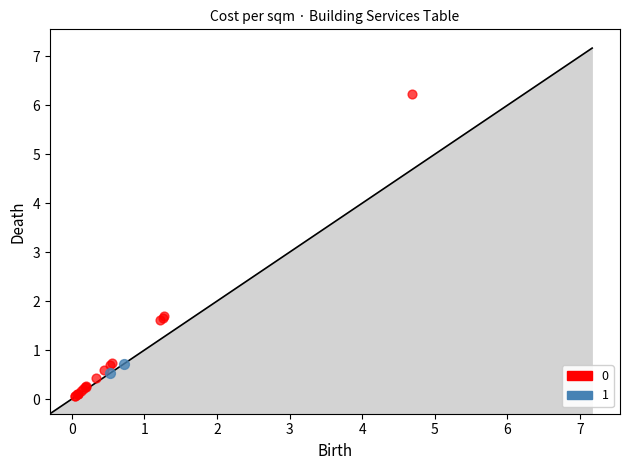

What are all the series names shown in the legend?

0, 1